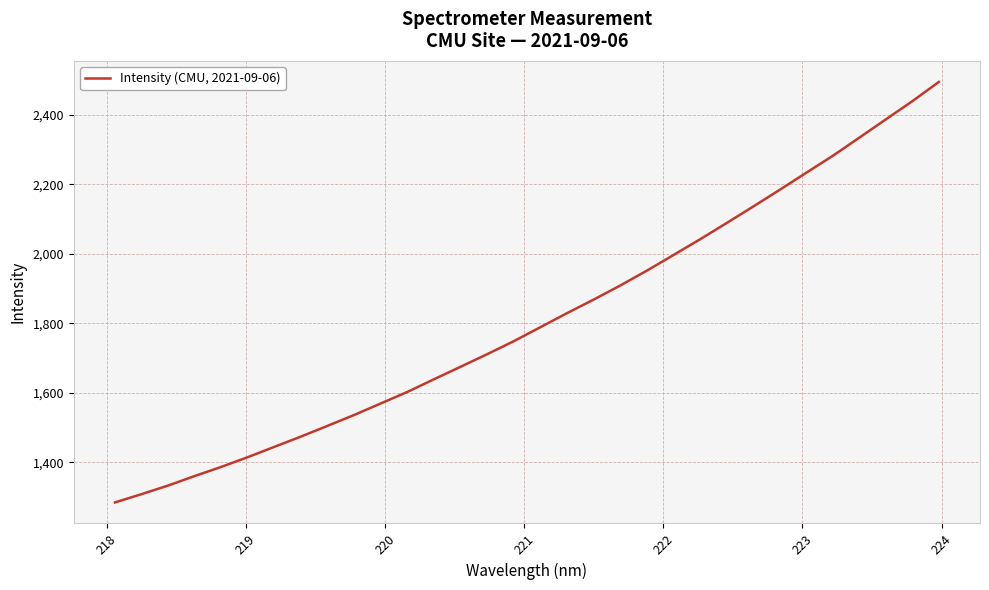

How many distinct data groups are displayed?

1